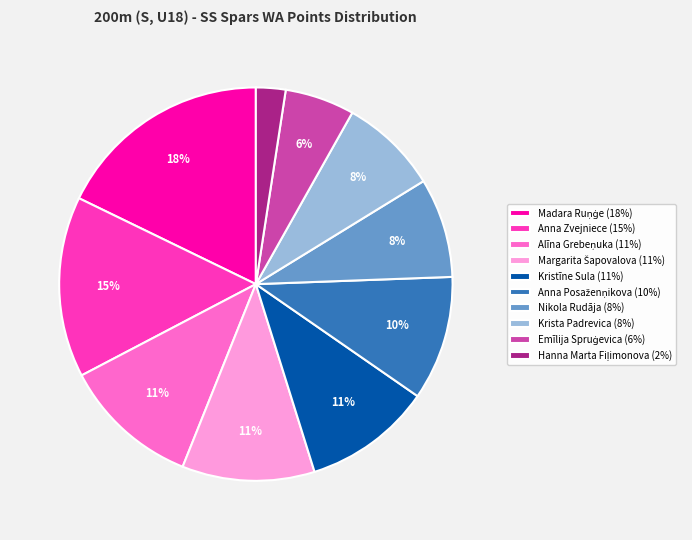

Does Nikola Rudāja (8%) account for over 50% of the chart?

No